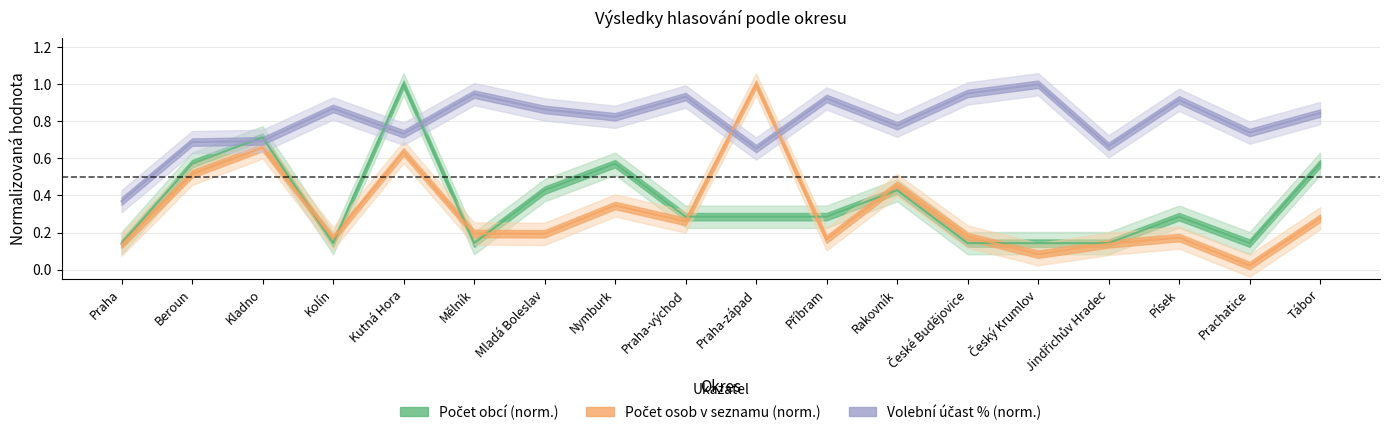

Which series ends up on top after the final intersection of Počet osob (stovky) and Počet obcí?

Počet obcí